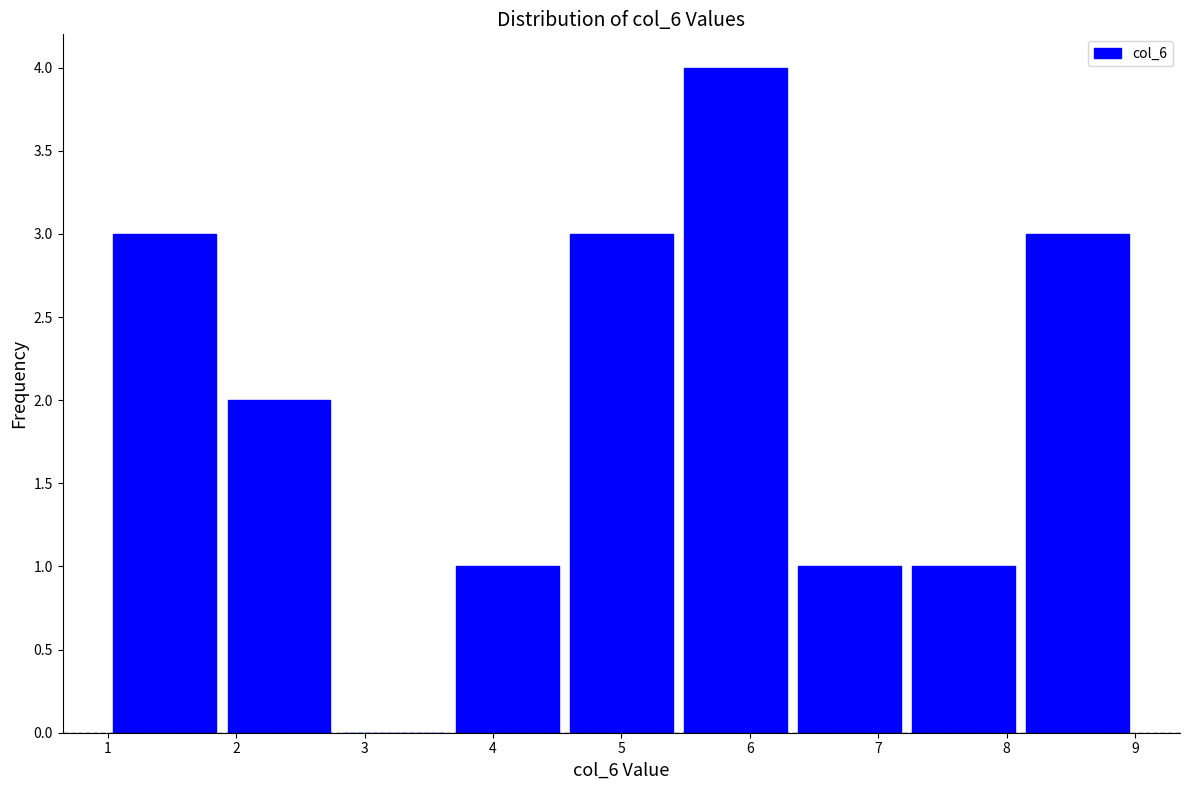

What is the height of the bar covering 6.3 to 7.2 on the x-axis? Neither the bar edges nor the heights are printed on the chart, so give them approximately, as read against the axes.

1